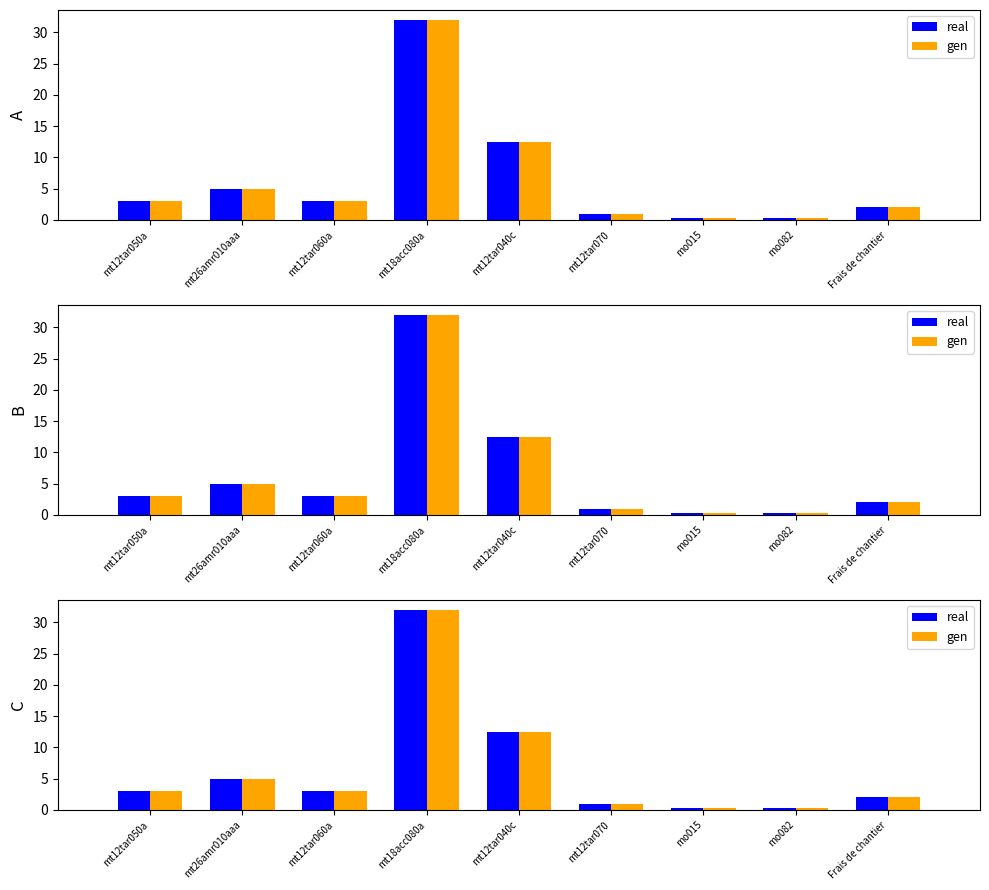

At which category does the chart reach its minimum across all series?

mo015